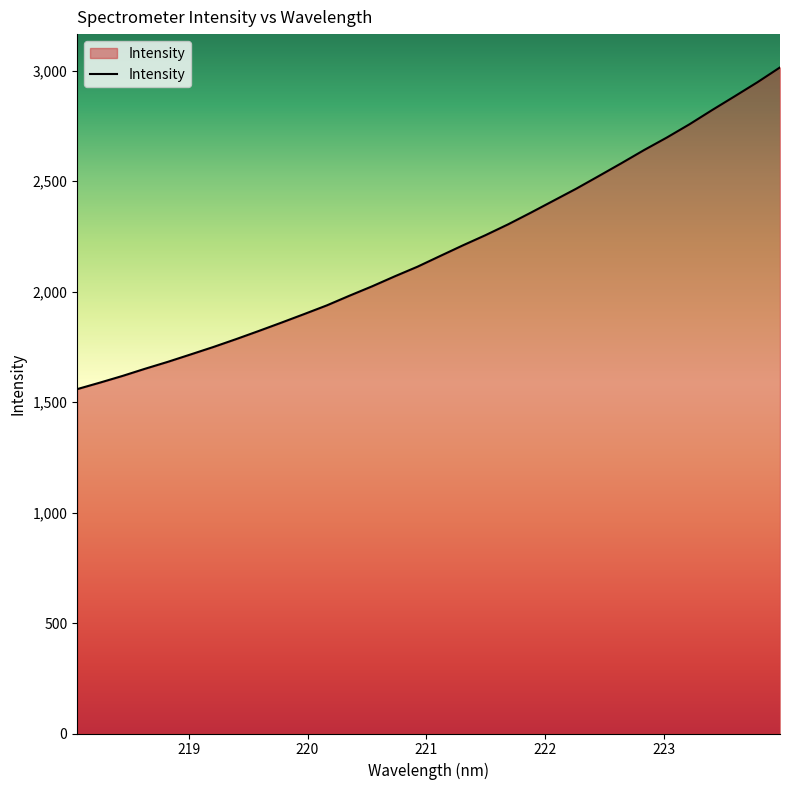

What is the maximum value shown in the chart?

3014.5